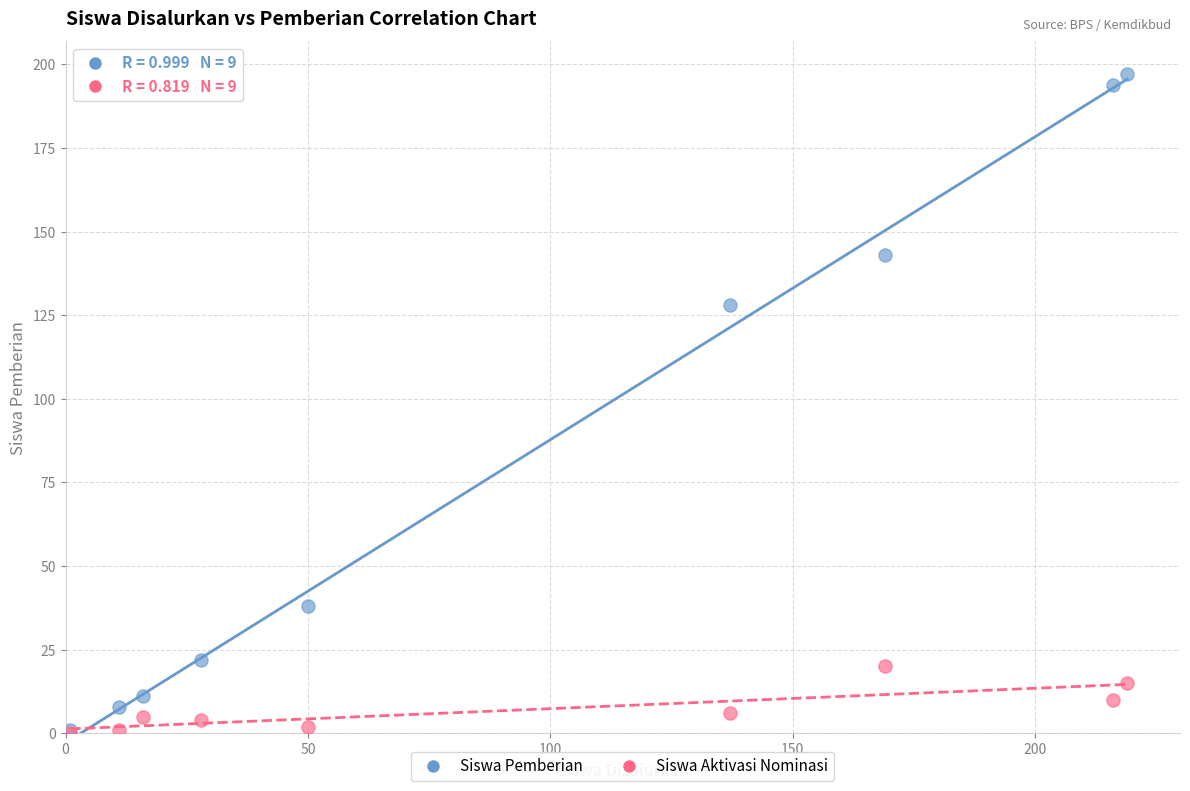

In the Siswa Pemberian series, what Y value is closest to 99?

128